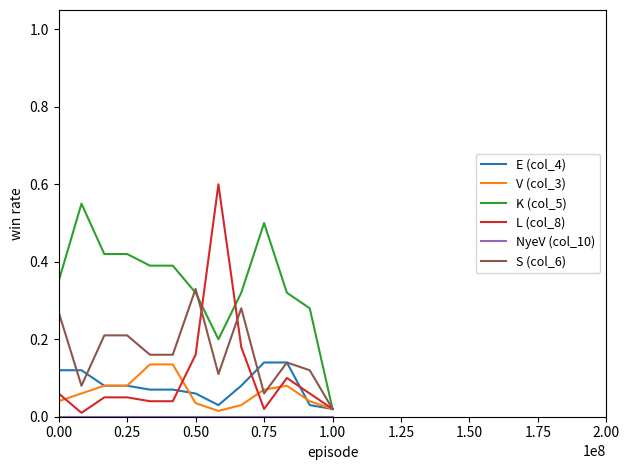

Which series has the largest total across all categories?

K (col_5)